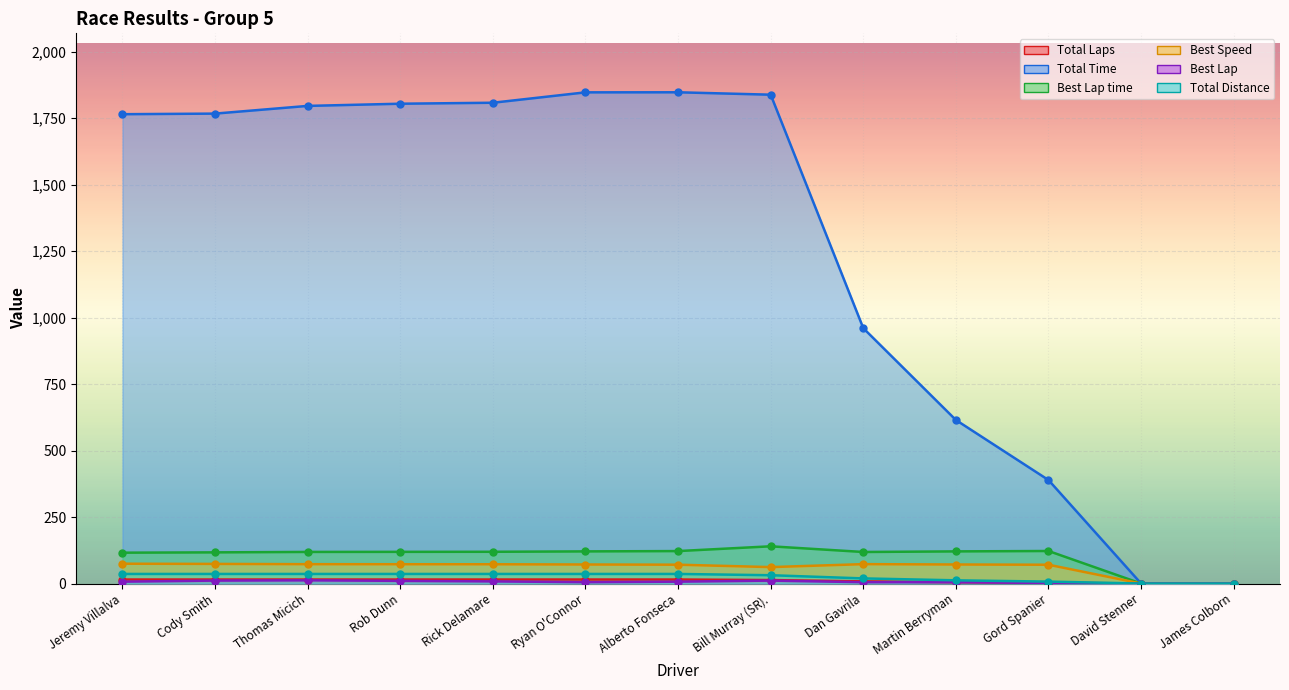

What position from the right is David Stenner?

2